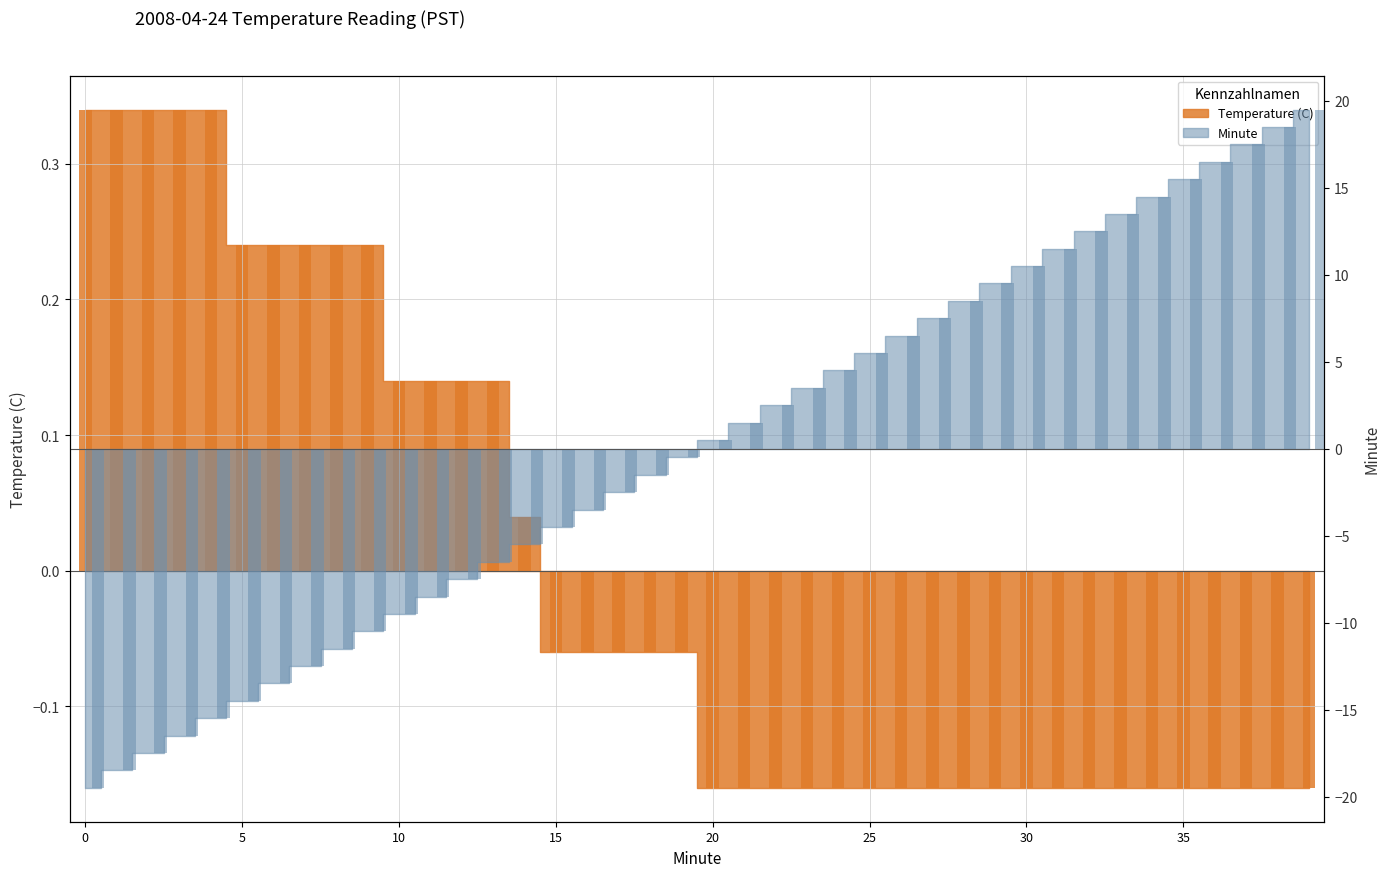

What is the value of the Temperature (C) bar at the 7th from the left?

0.2